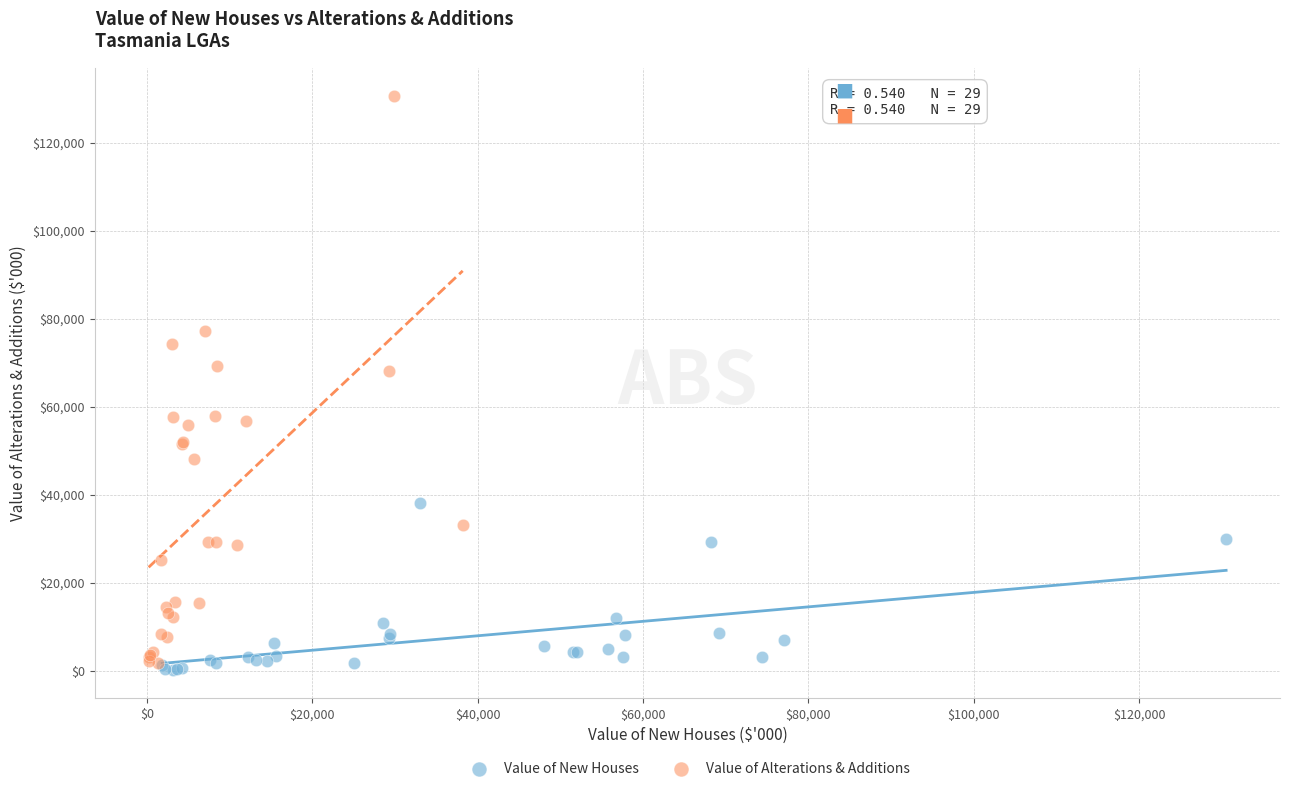

Which series contains the highest Y value?

Value of Alterations & Additions